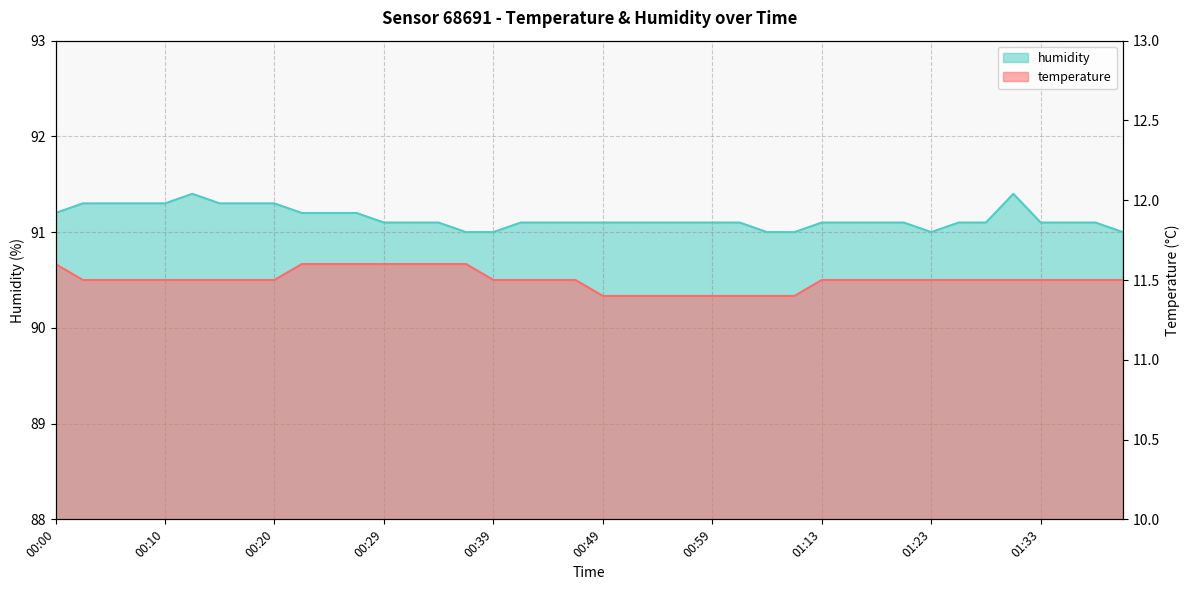

At which category does the chart reach its peak across all series?

00:12